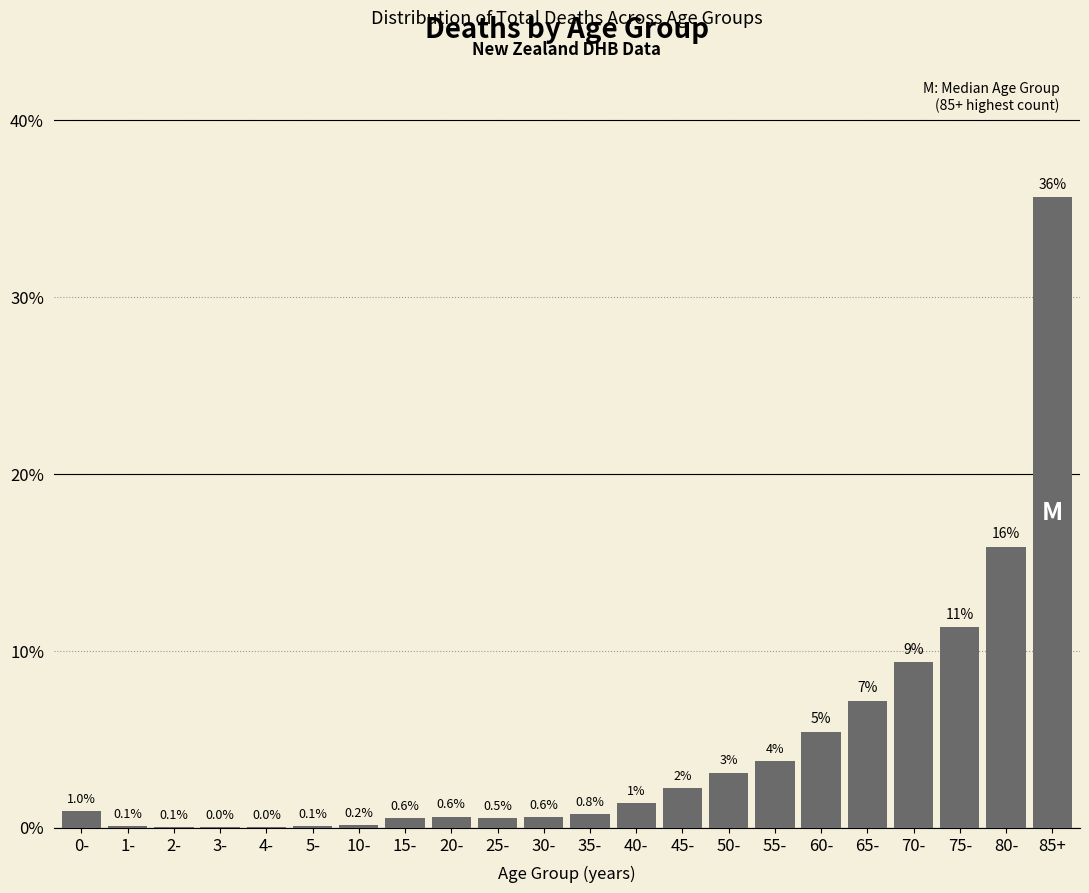

Between 65- and 20-, which is larger?

65-